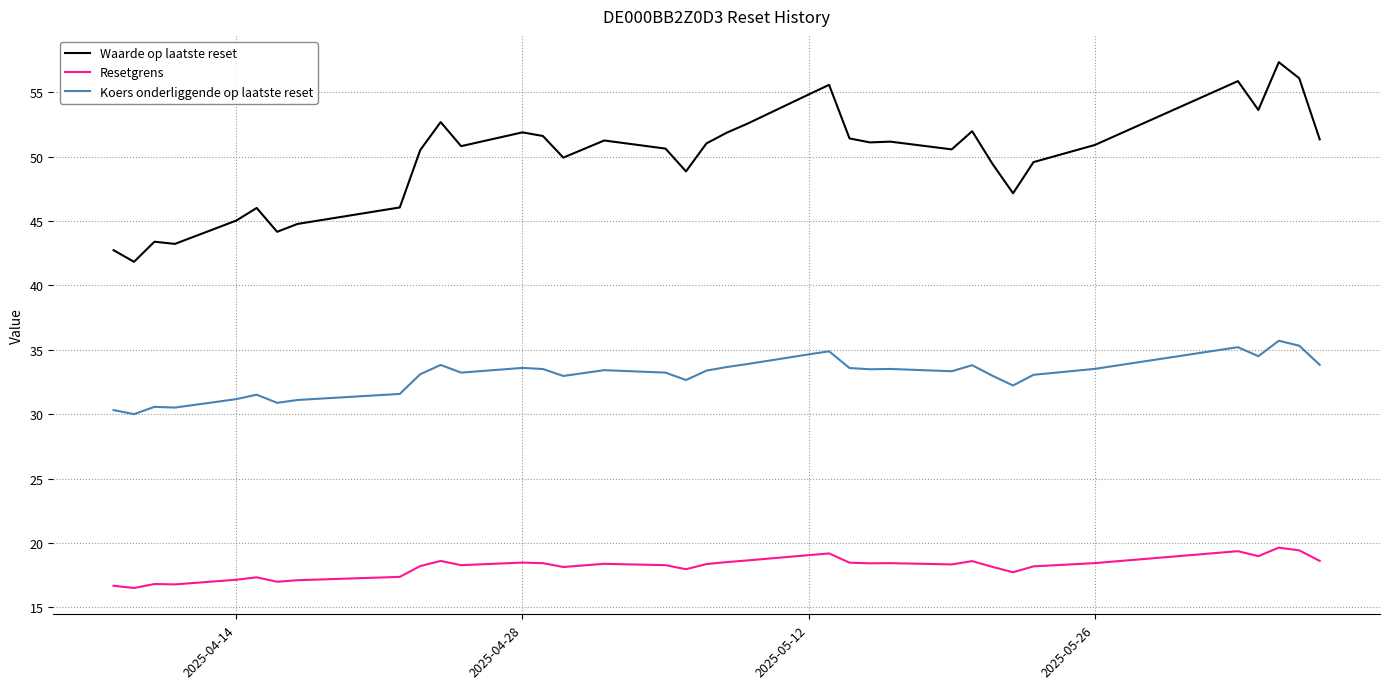

What is the difference between the maximum and minimum values in the Waarde op laatste reset series?

15.5